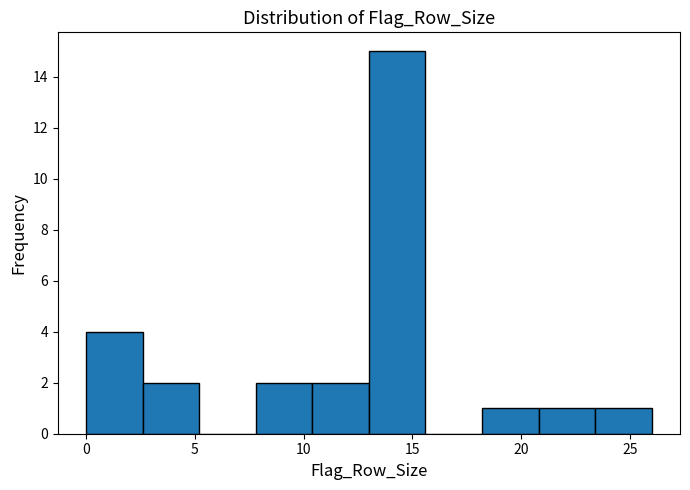

Reading left to right, list every bar in this chart as the range it spans on the x-axis followed by its height. Neither the bar edges nor the heights are printed on the chart, so give them approximately, as read against the axes.

0.0 to 2.6: 4
2.6 to 5.2: 2
5.2 to 7.8: 0
7.8 to 10.4: 2
10.4 to 13.0: 2
13.0 to 15.6: 15
15.6 to 18.2: 0
18.2 to 20.8: 1
20.8 to 23.4: 1
23.4 to 26.0: 1